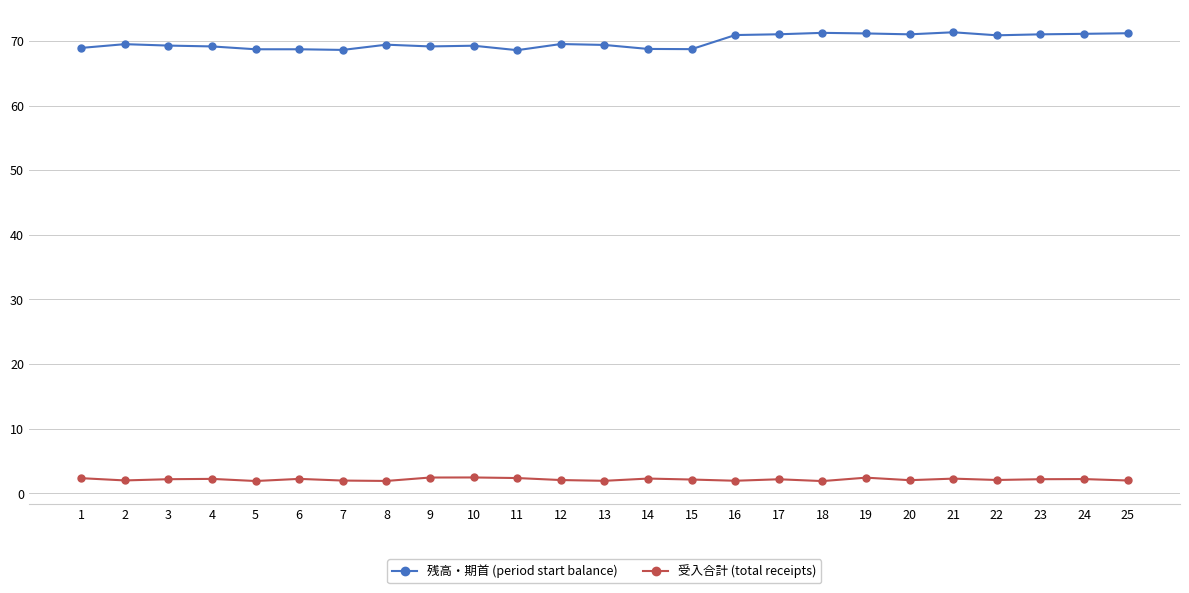

At how many categories does at least one series exceed 64?

25